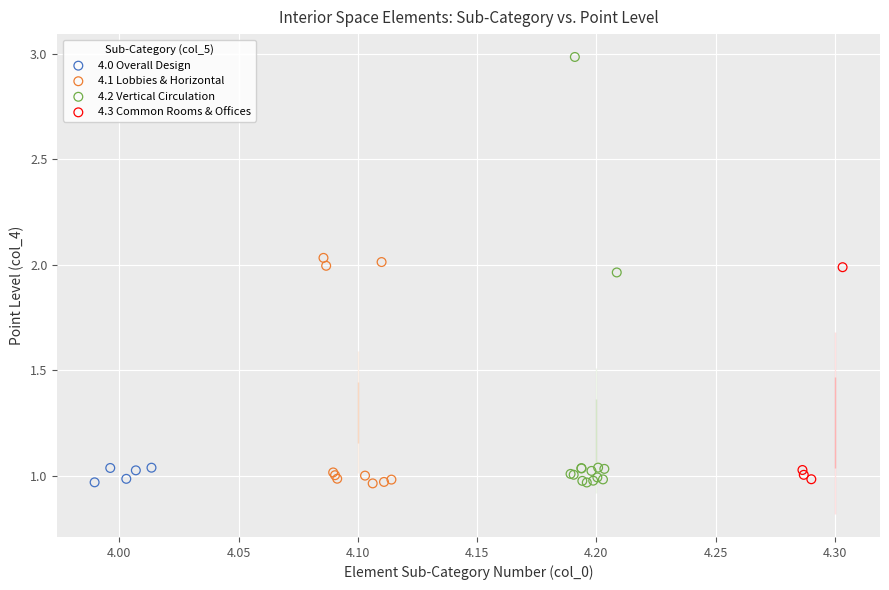

Which series contains the highest Y value?

4.2 Vertical Circulation